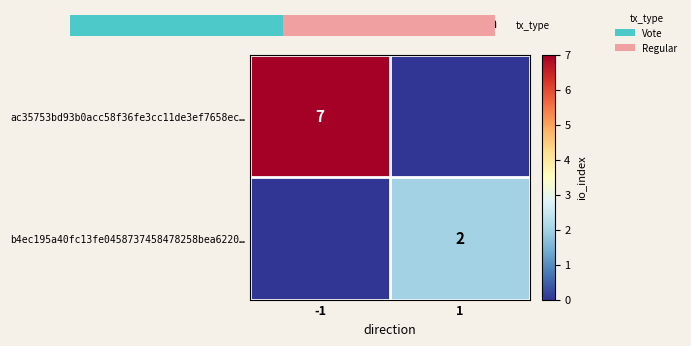

What is the sum of the ac35753bd93b0acc58f36fe3cc11de3ef7658ec… values at -1 and 1?

7